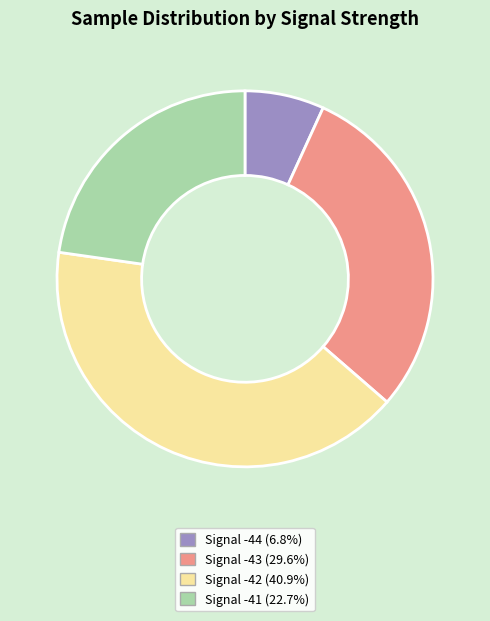

Does any single category account for the majority?

No